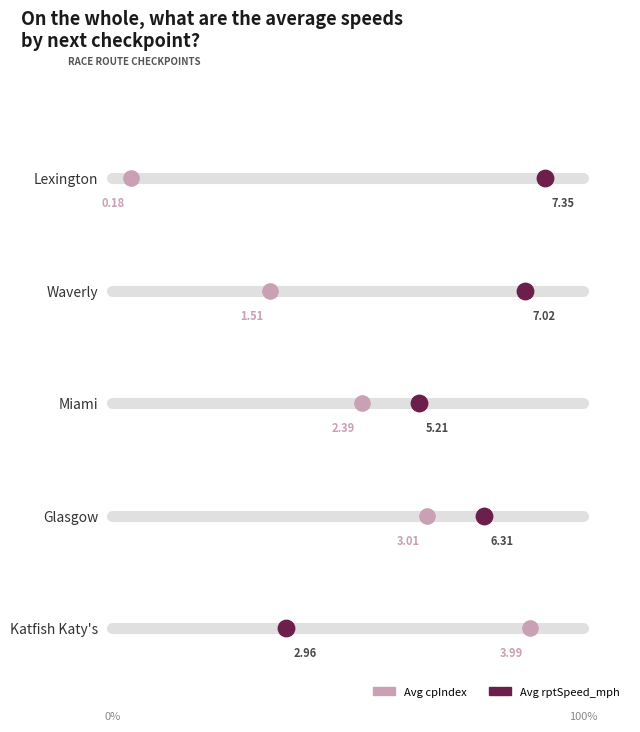

At how many categories does at least one series exceed 7?

2